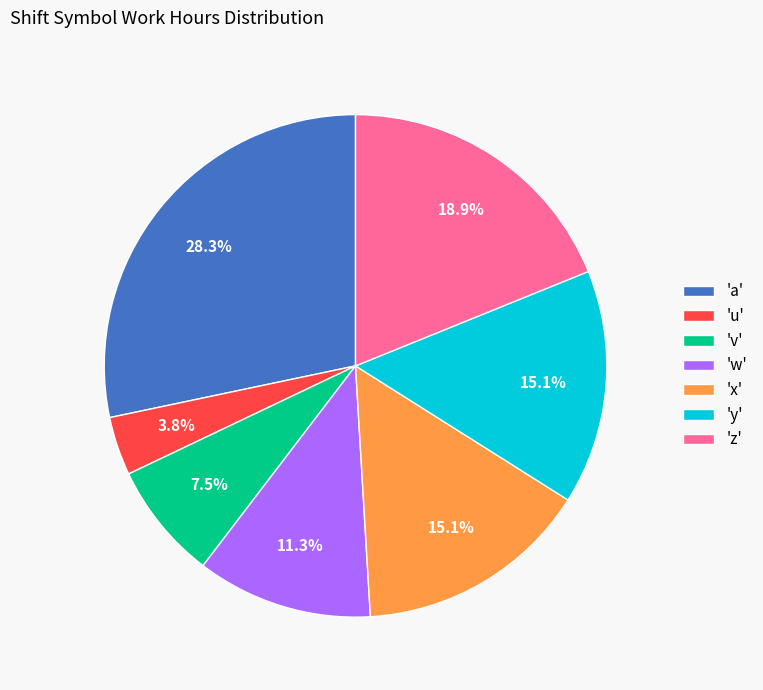

Which slice is the smallest?

'u'